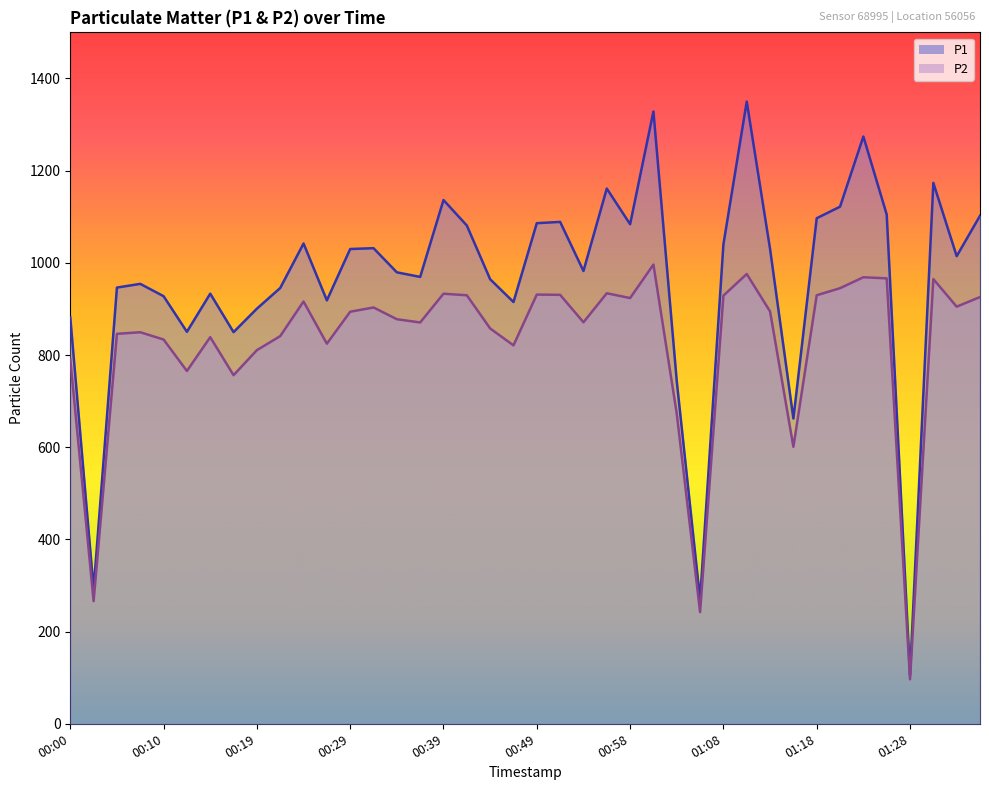

The value of P1 at 00:19 is 433.0. True or false?

False